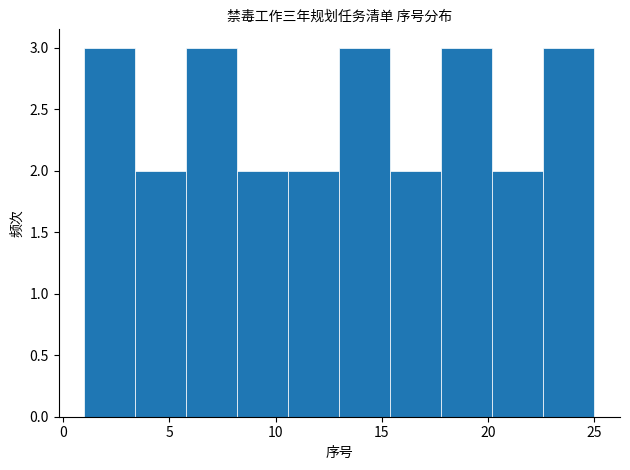

Reading left to right, list every bar in this chart as the range it spans on the x-axis followed by its height. Neither the bar edges nor the heights are printed on the chart, so give them approximately, as read against the axes.

1.0 to 3.4: 3
3.4 to 5.8: 2
5.8 to 8.2: 3
8.2 to 10.6: 2
10.6 to 13.0: 2
13.0 to 15.4: 3
15.4 to 17.8: 2
17.8 to 20.2: 3
20.2 to 22.6: 2
22.6 to 25.0: 3